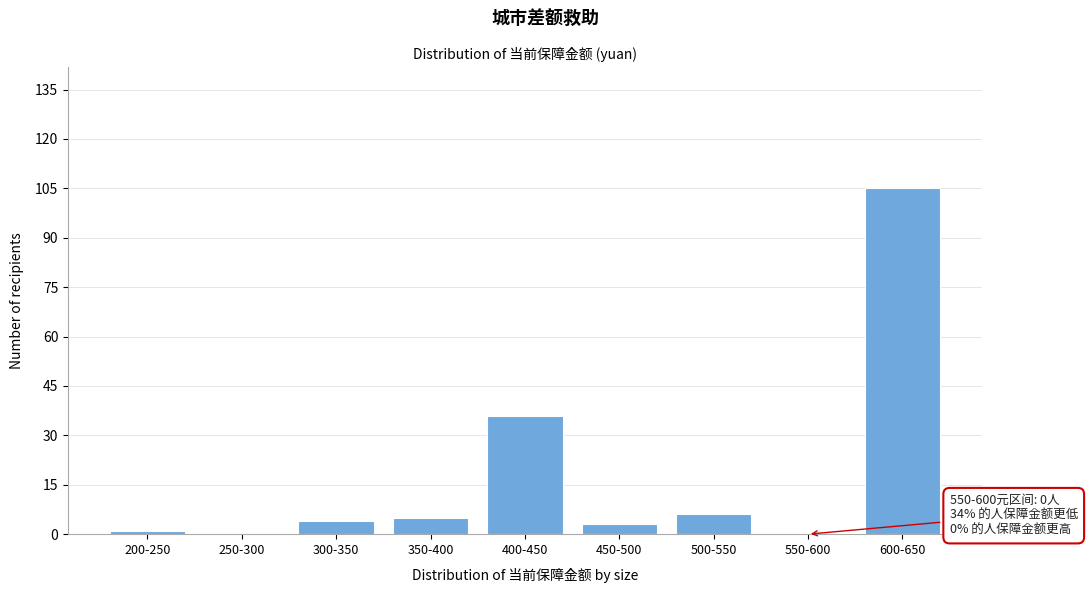

Reading right to left, extract all data points from this chart.

600-650=105	550-600=0	500-550=6	450-500=3	400-450=36	350-400=5	300-350=4	250-300=0	200-250=1